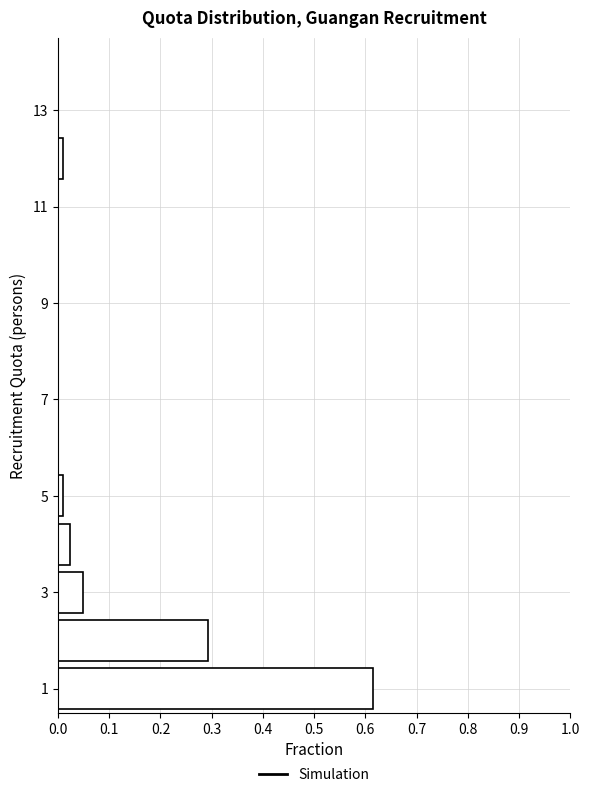

Over which range of the y-axis is the bar longest?

0.5 to 1.5